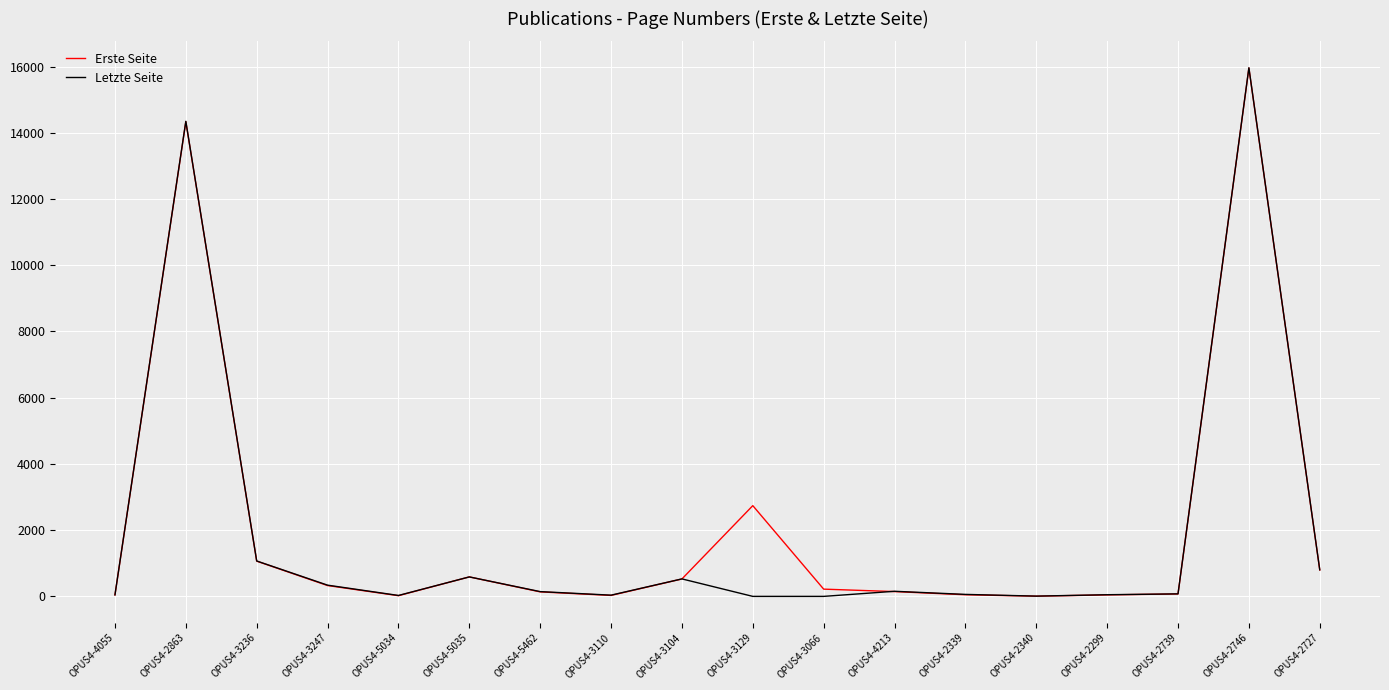

What is the difference between the maximum and minimum values in the Letzte Seite series?

15962